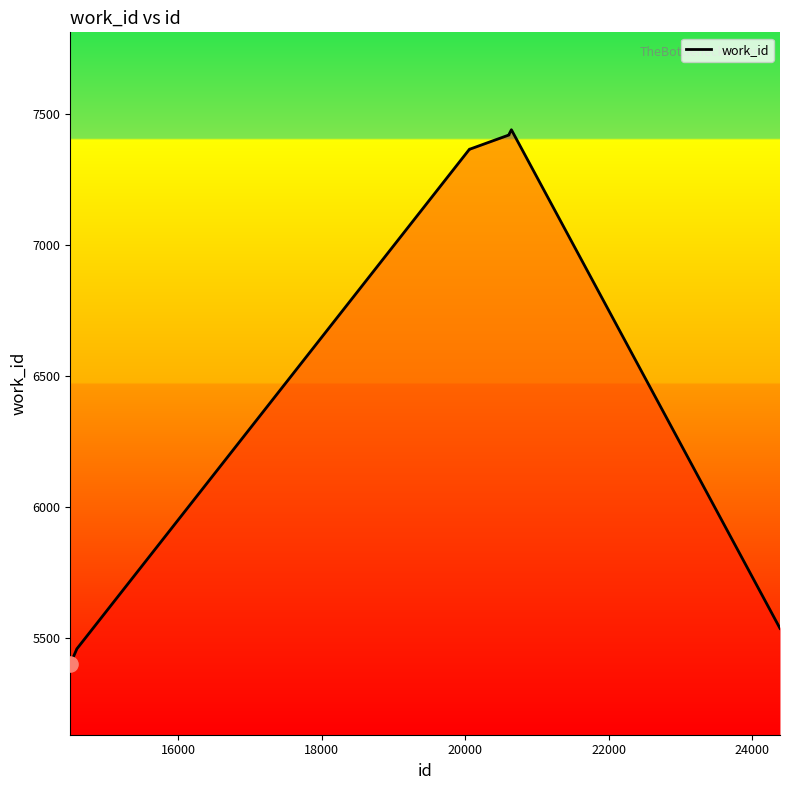

What is the difference between the maximum and minimum values?

2040